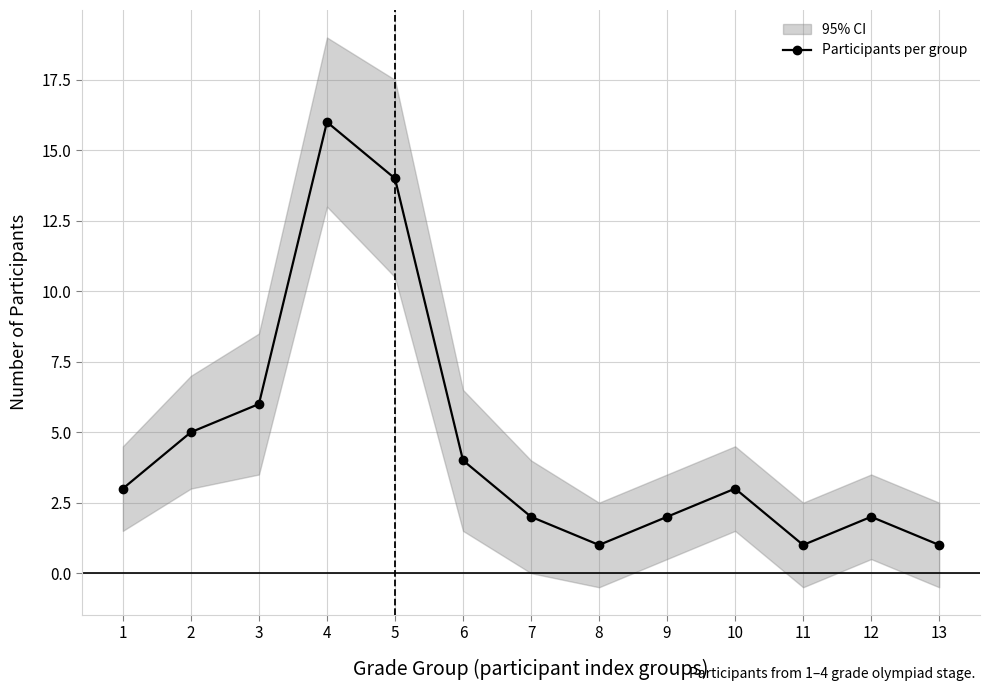

Does the chart have visible grid lines?

Yes